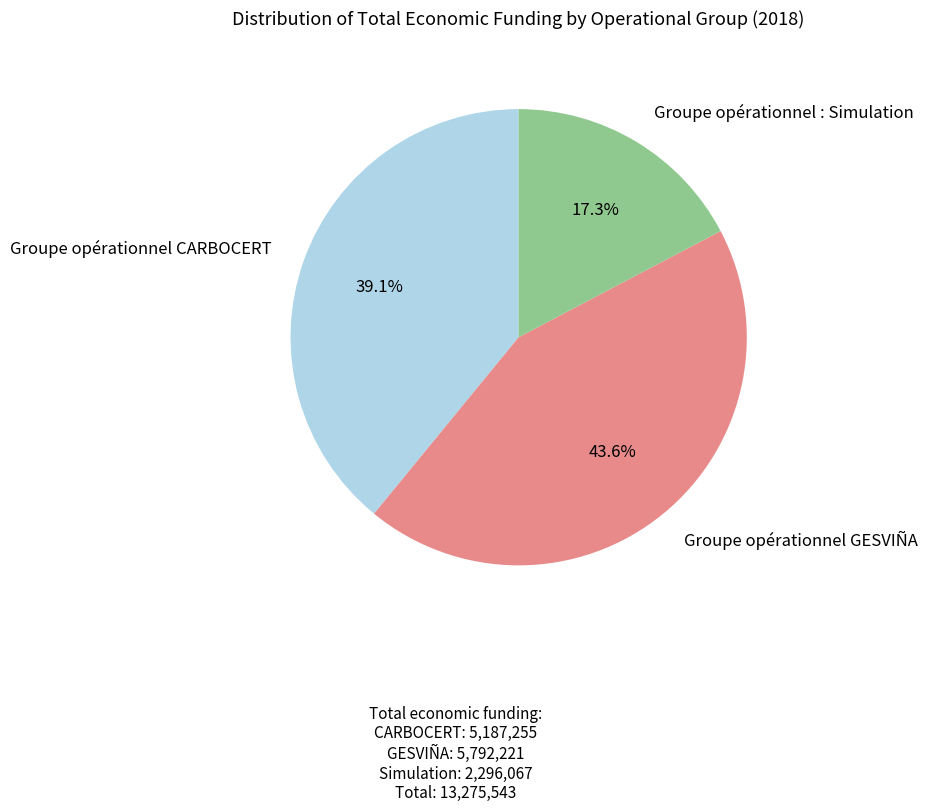

Between Groupe opérationnel CARBOCERT and Groupe opérationnel GESVIÑA, which is larger?

Groupe opérationnel GESVIÑA